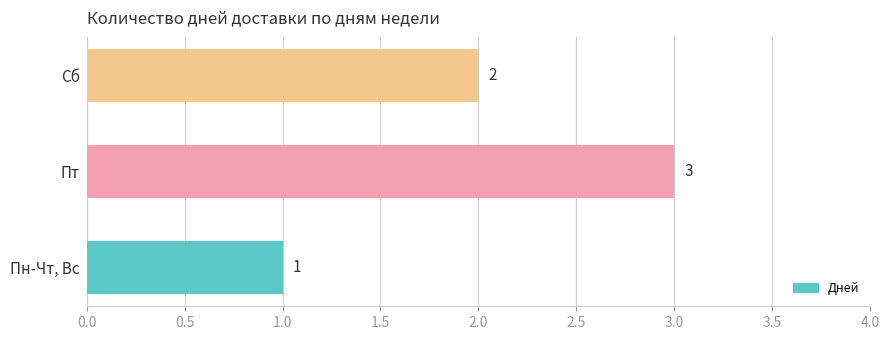

What is the sum of all values?

6